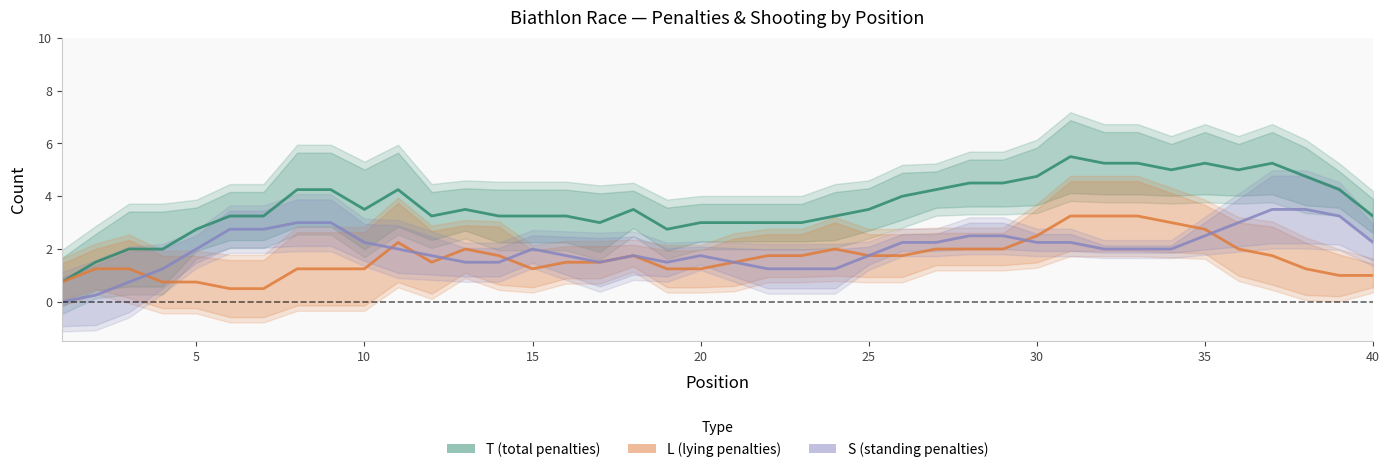

Reading left to right, list all the values displayed in this chart.

T (total penalties): 0.8	1.5	2.0	2.0	2.8	3.2	3.2	4.2	4.2	3.5	4.2	3.2	3.5	3.2	3.2	3.2	3.0	3.5	2.8	3.0	3.0	3.0	3.0	3.2	3.5	4.0	4.2	4.5	4.5	4.8	5.5	5.2	5.2	5.0	5.2	5.0	5.2	4.8	4.2	3.2
L (lying penalties): 0.8	1.2	1.2	0.8	0.8	0.5	0.5	1.2	1.2	1.2	2.2	1.5	2.0	1.8	1.2	1.5	1.5	1.8	1.2	1.2	1.5	1.8	1.8	2.0	1.8	1.8	2.0	2.0	2.0	2.5	3.2	3.2	3.2	3.0	2.8	2.0	1.8	1.2	1.0	1.0
S (standing penalties): 0.0	0.2	0.8	1.2	2.0	2.8	2.8	3.0	3.0	2.2	2.0	1.8	1.5	1.5	2.0	1.8	1.5	1.8	1.5	1.8	1.5	1.2	1.2	1.2	1.8	2.2	2.2	2.5	2.5	2.2	2.2	2.0	2.0	2.0	2.5	3.0	3.5	3.5	3.2	2.2